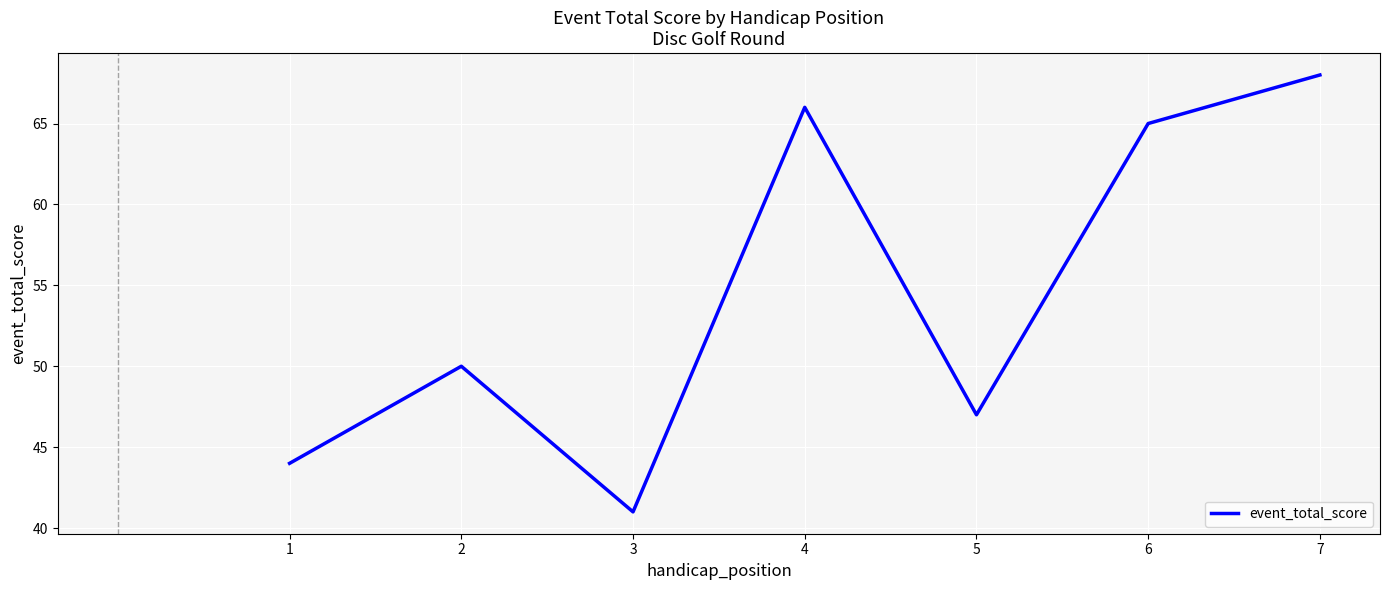

How many distinct data groups are displayed?

1